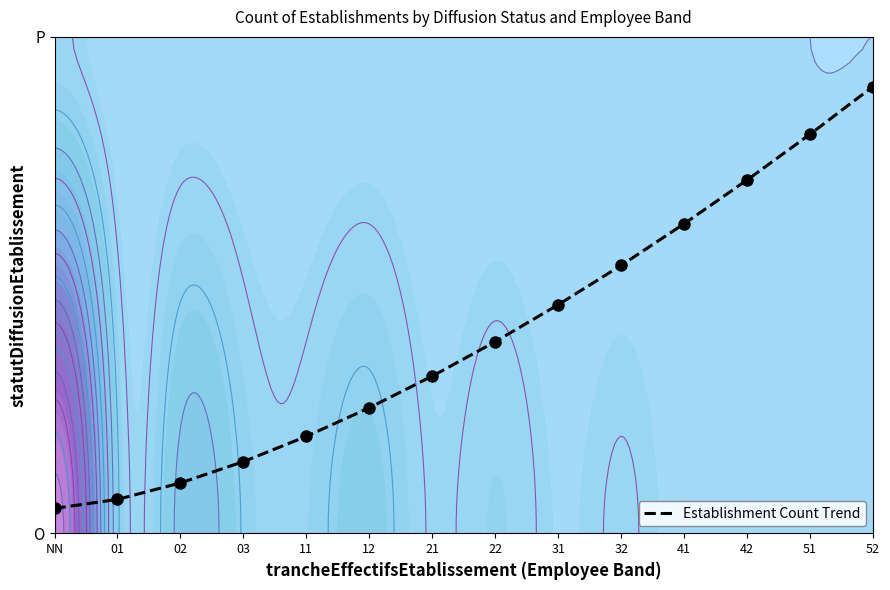

What is the minimum value shown in the chart?

0.1